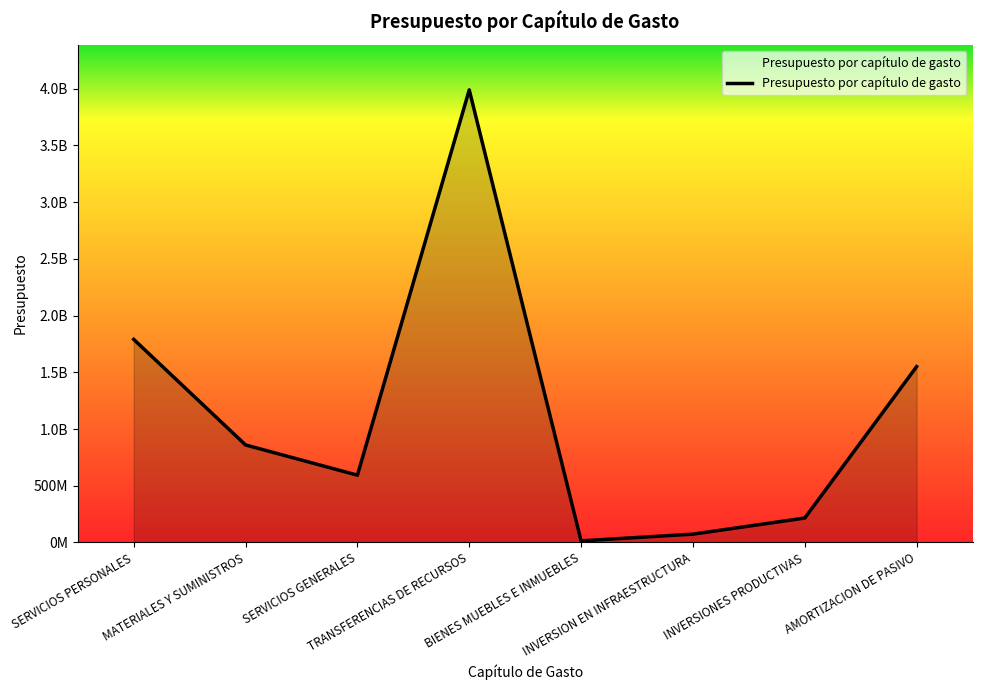

The chart shows a value of 319183335 at AMORTIZACION DE PASIVO. True or false?

False